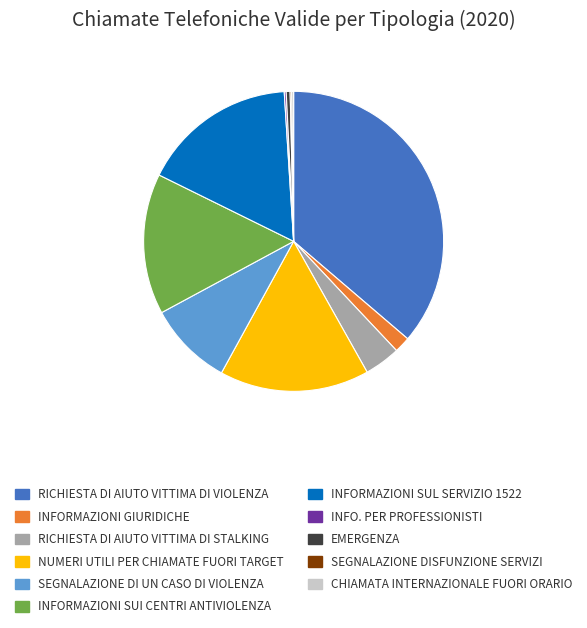

Does any single category account for the majority?

No